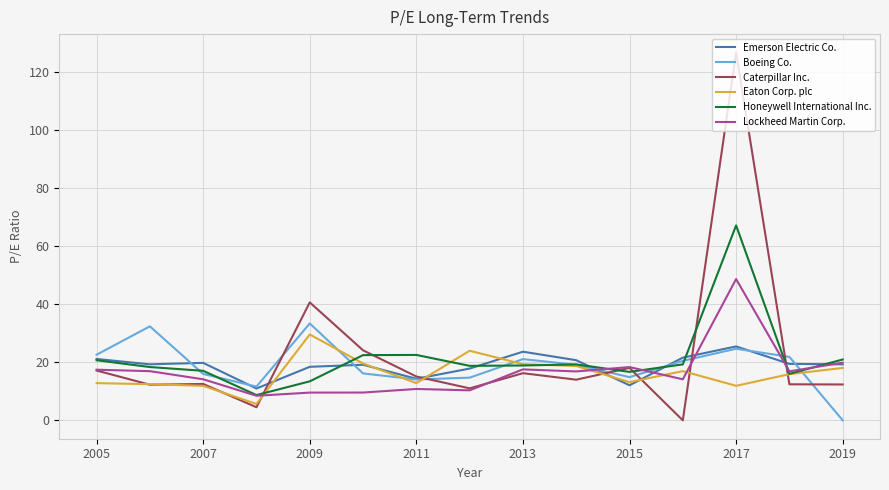

Which series has the largest range (max minus min)?

Caterpillar Inc.